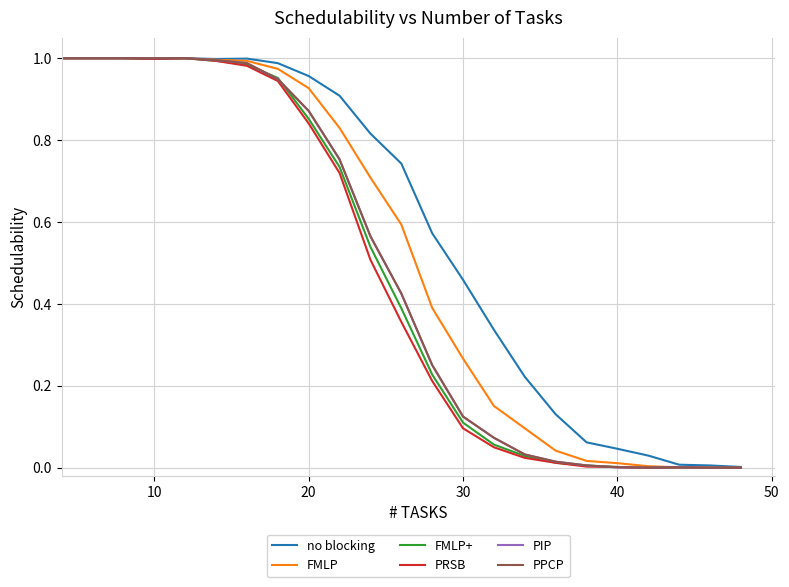

Does the chart have visible grid lines?

Yes